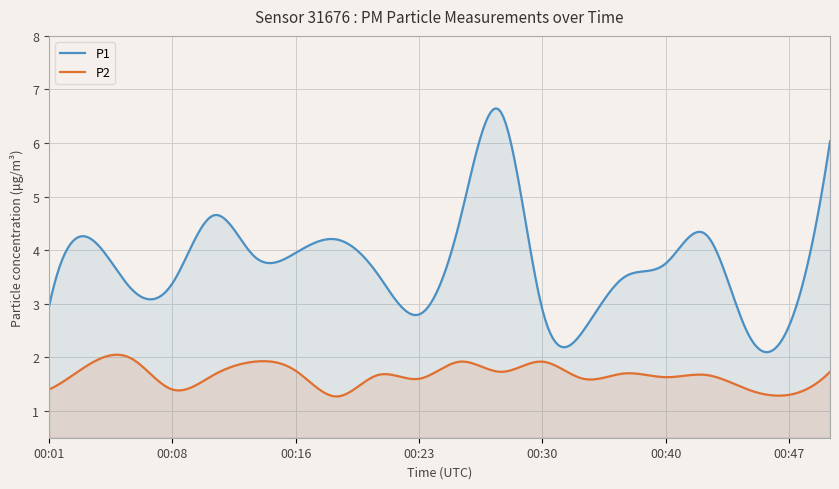

At how many categories does at least one series exceed 5?

25